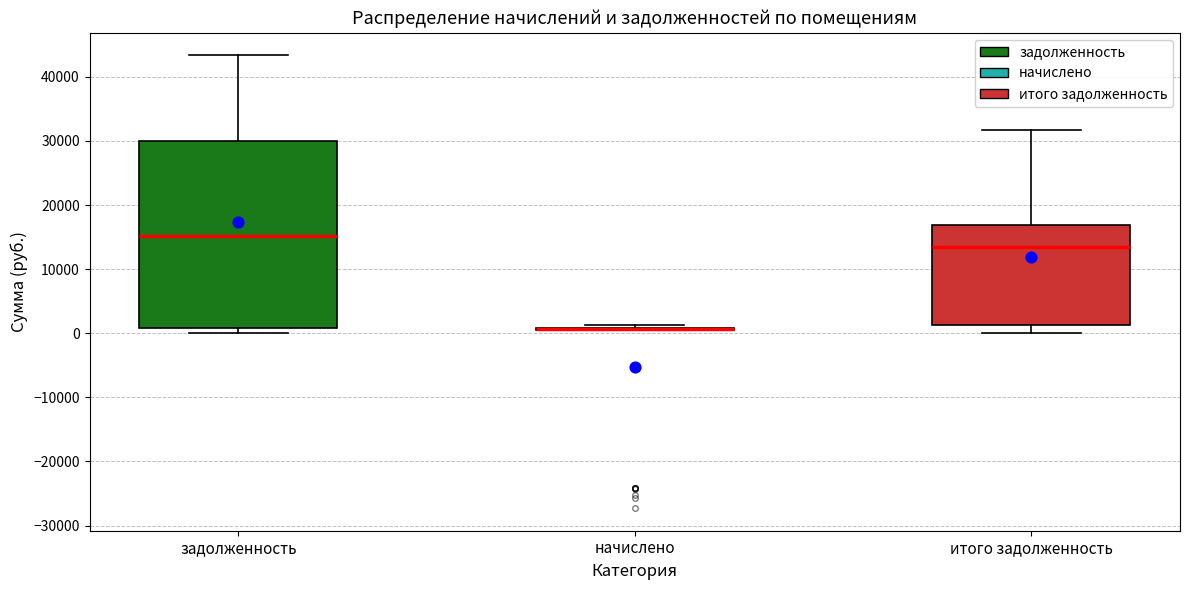

Reading left to right, transcribe this box plot: for each box, give where its median line is, the range the box spans, and where its two whiskers end, as read against the y-axis. The values are not printed on the chart, so give them approximately, as read against the axis.

задолженность: median 15000, box 1000 to 30000, whiskers 0 to 43000
начислено: box collapsed to a line at 1000, whiskers 1000 to 1000
итого задолженность: median 14000, box 1000 to 17000, whiskers 0 to 32000